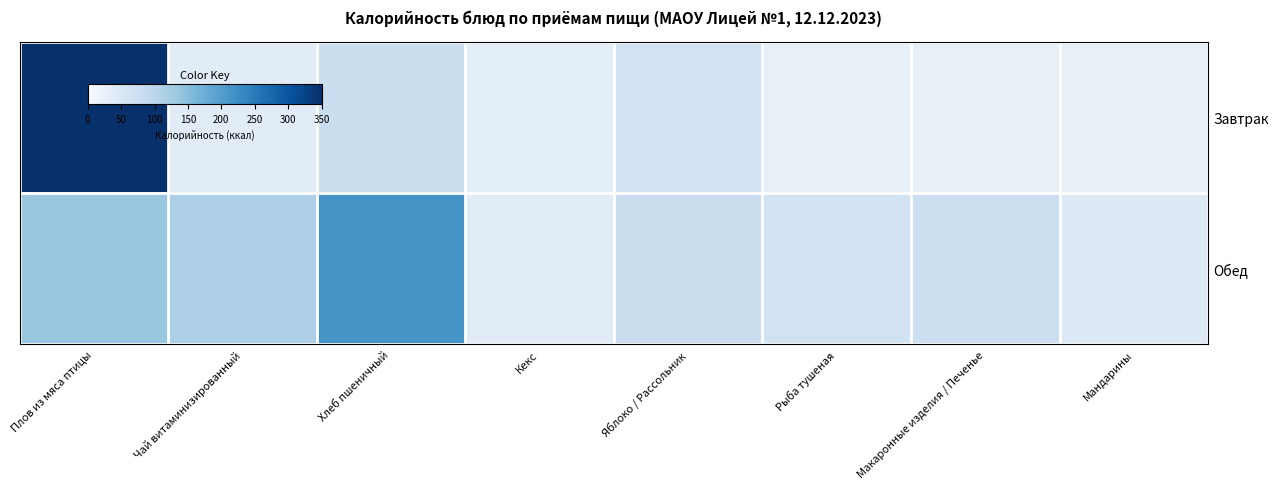

Read the Обед value at Мандарины.

44.6